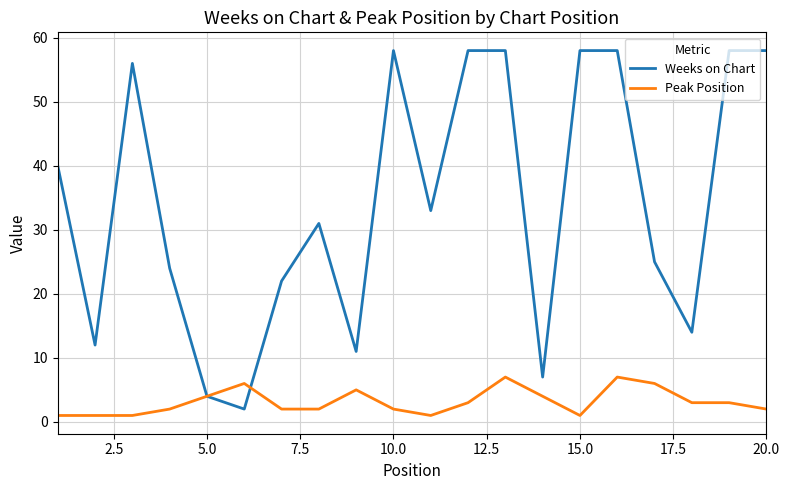

What is the greatest value displayed?

58